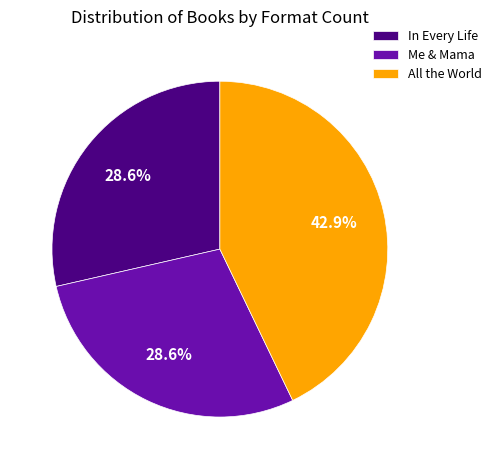

Count the number of slices in the pie.

3